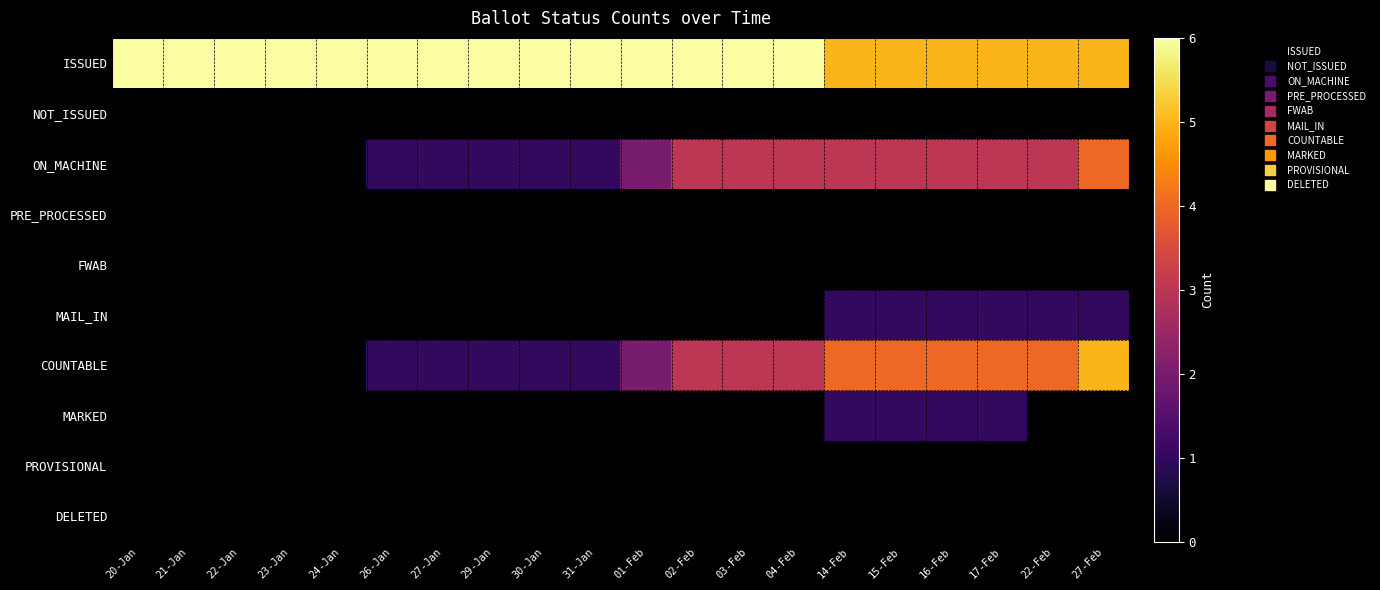

Which series has the largest range (max minus min)?

COUNTABLE